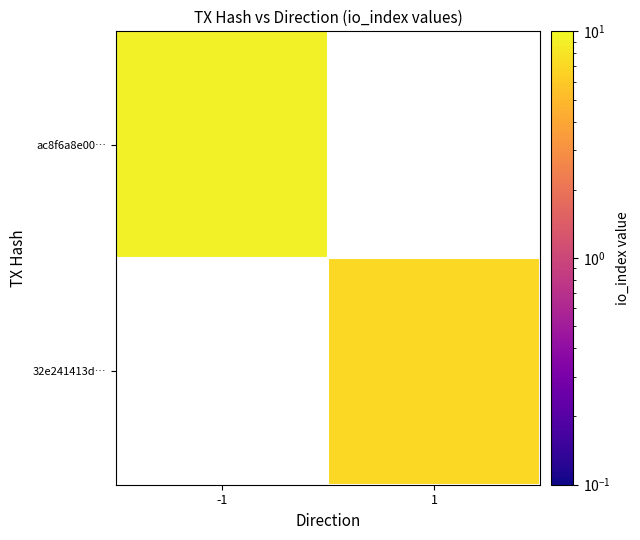

Count the number of categories in the chart.

2